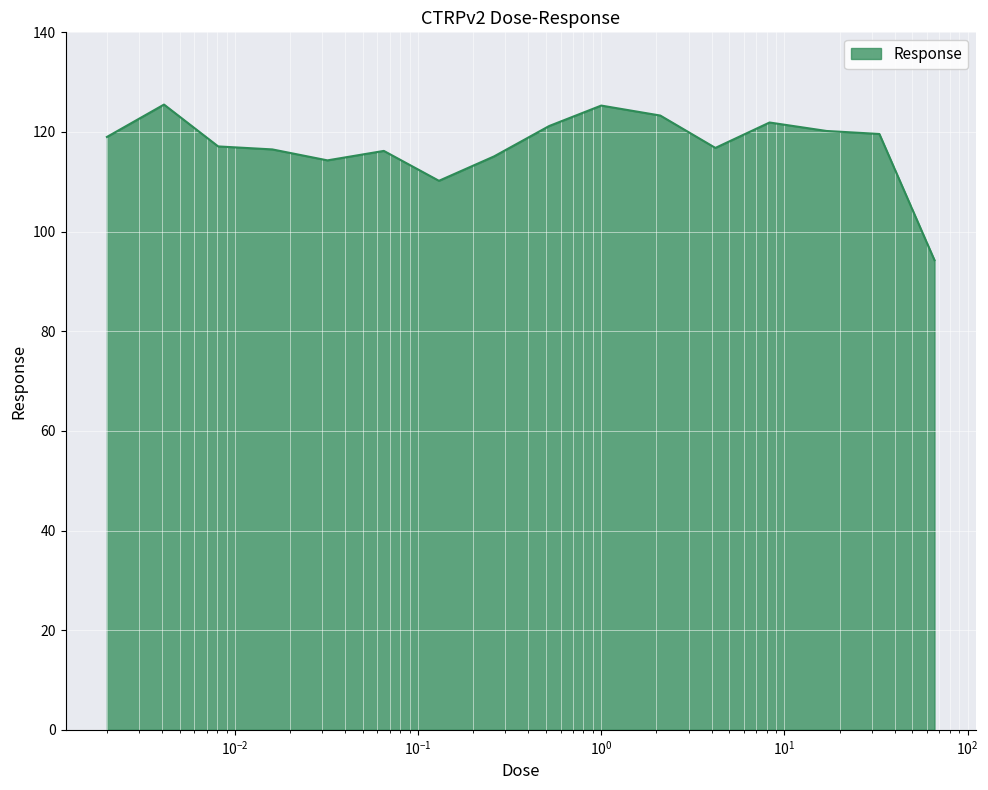

What is the smallest value displayed?

94.3